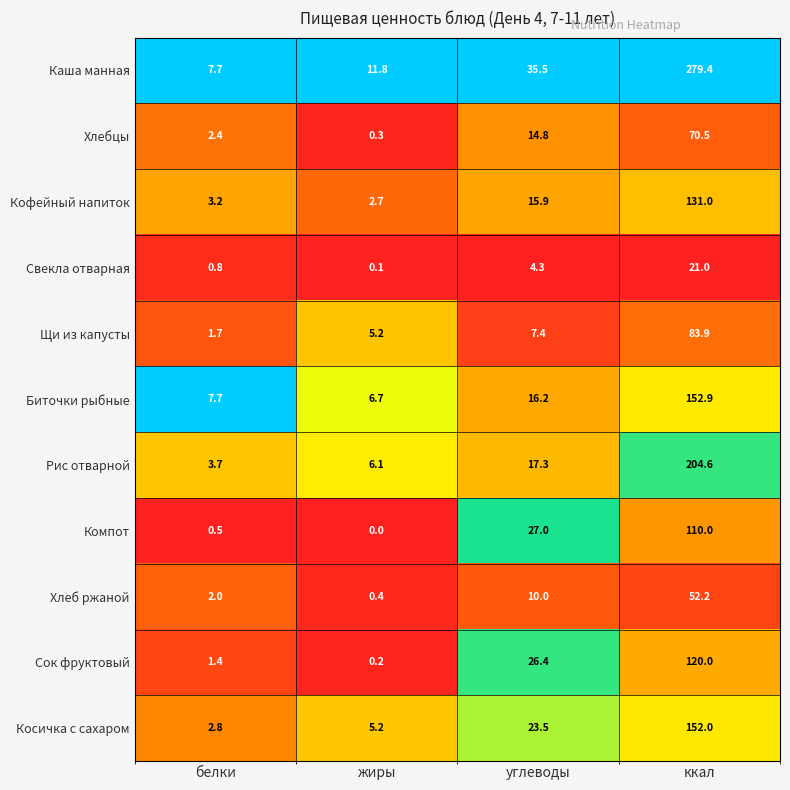

At which label does Хлебцы reach its peak?

ккал